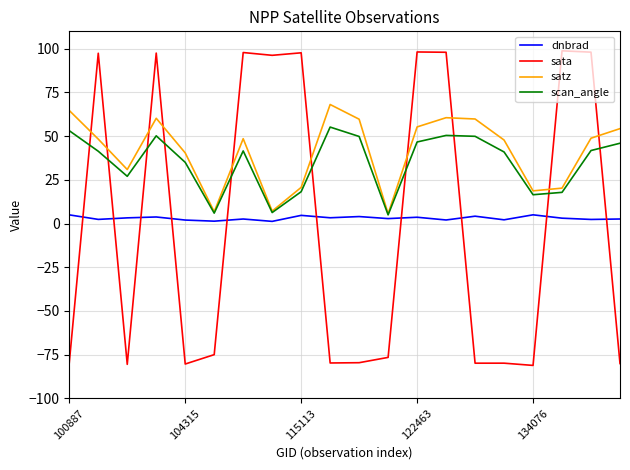

List the series in order of their peak value, highest first.

sata, satz, scan_angle, dnbrad